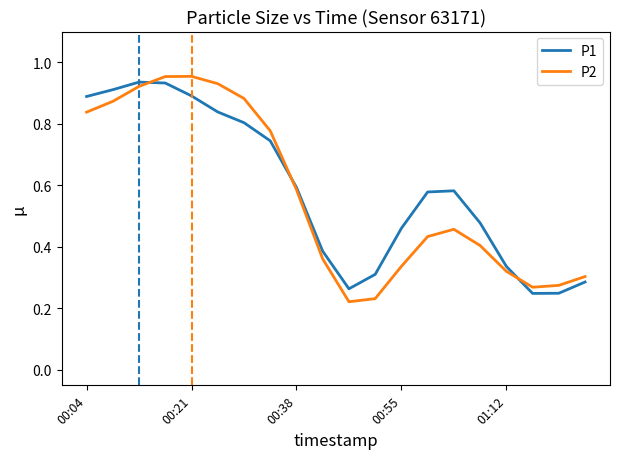

What are all the series names shown in the legend?

P1, P2